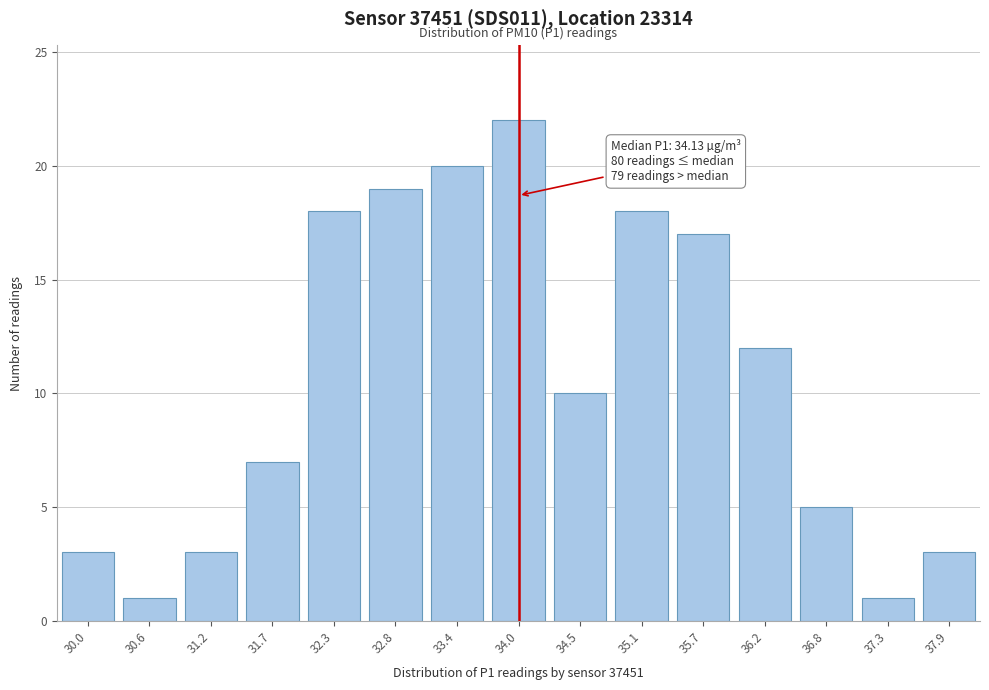

Reading right to left, transcribe all the data shown in this chart.

3	1	5	12	17	18	10	22	20	19	18	7	3	1	3